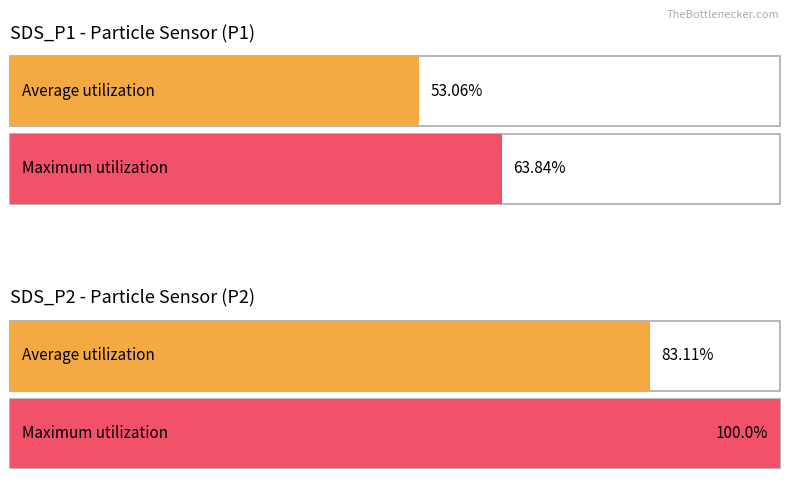

Which series has the largest total across all categories?

Maximum utilization